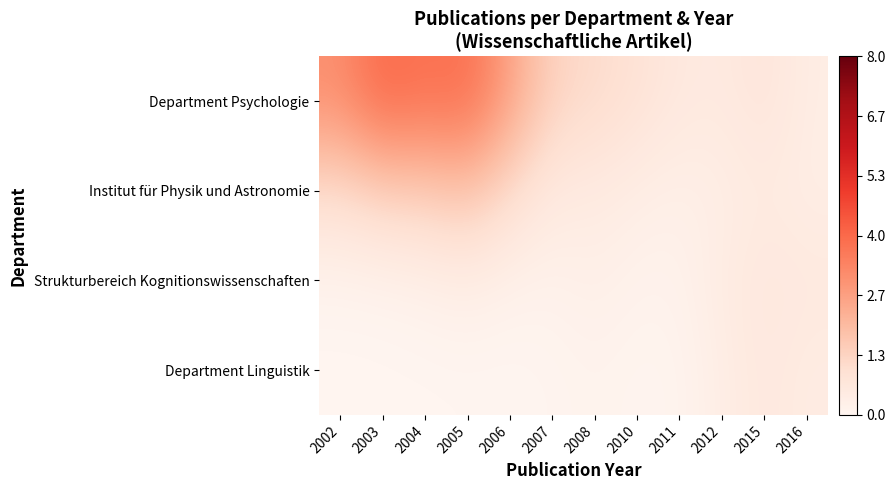

At how many categories does at least one series exceed 0?

12